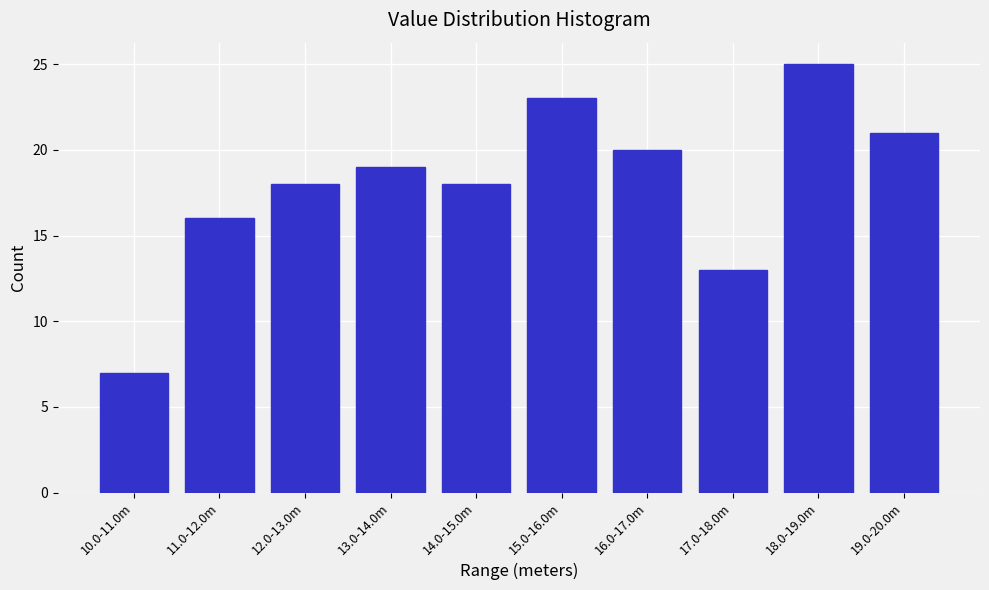

Reading left to right, list all the values displayed in this chart.

10.0-11.0m=7	11.0-12.0m=16	12.0-13.0m=18	13.0-14.0m=19	14.0-15.0m=18	15.0-16.0m=23	16.0-17.0m=20	17.0-18.0m=13	18.0-19.0m=25	19.0-20.0m=21